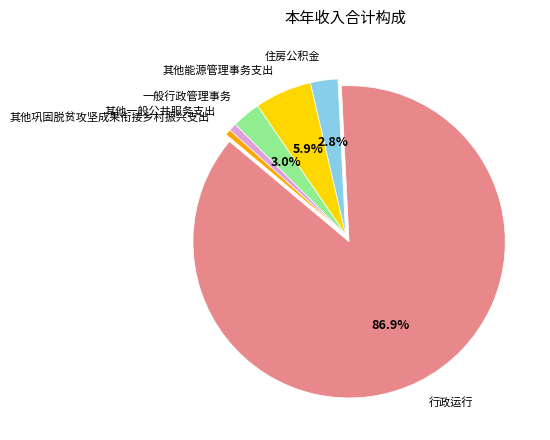

What percentage is NOT represented by 住房公积金?

97.2%